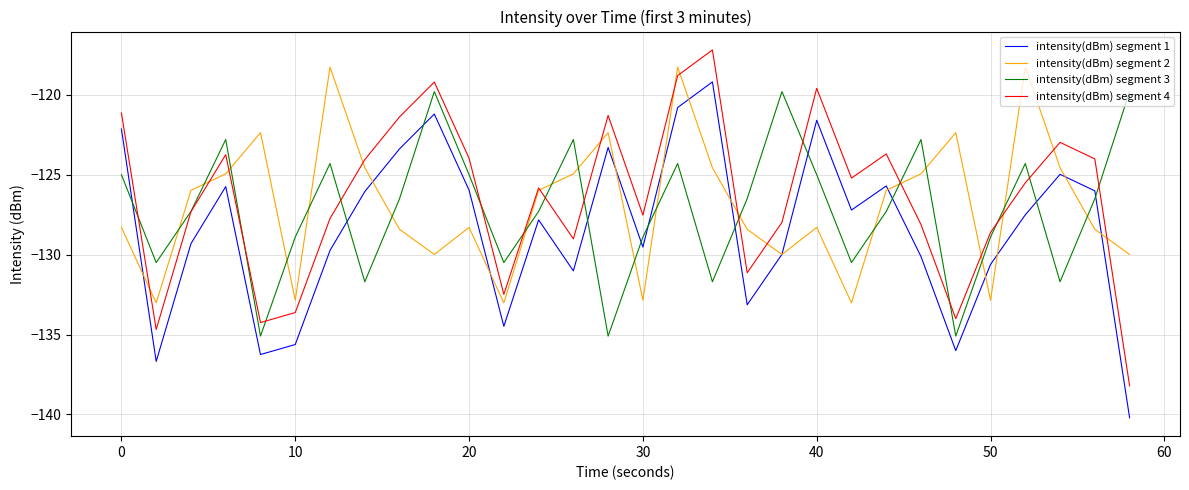

What is the minimum value for intensity(dBm) segment 4?

-138.2